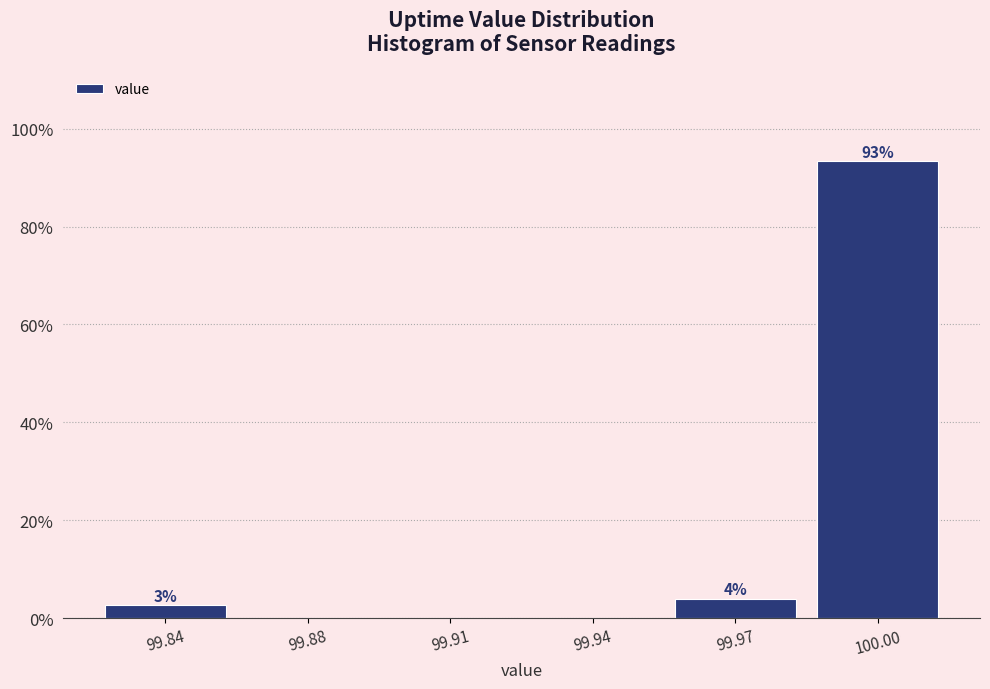

At which category does the chart reach its peak across all series?

100.00